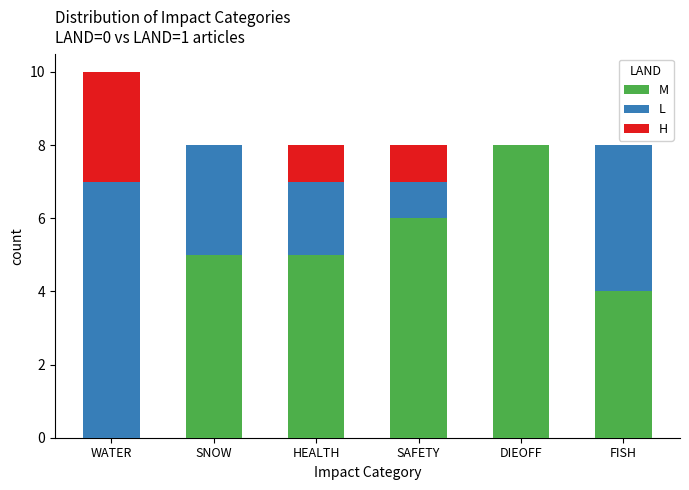

True or false: M has a value of 6 at SAFETY.

True